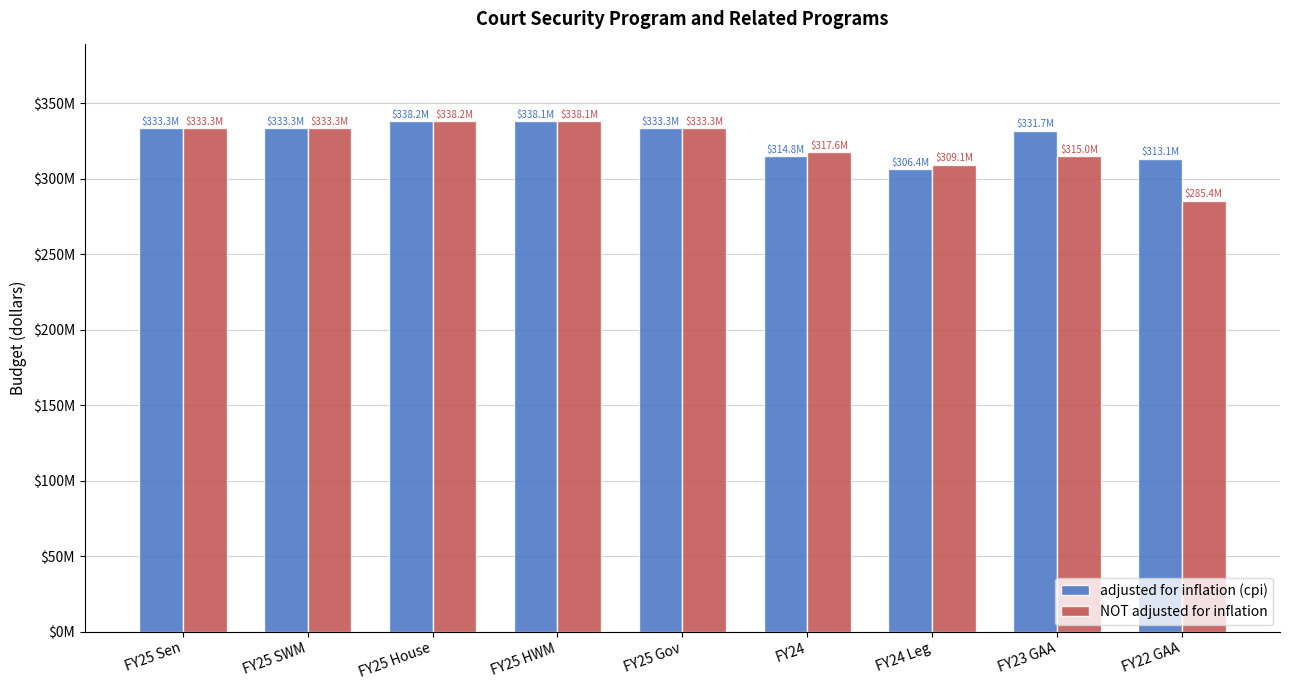

Which series has the largest total across all categories?

adjusted for inflation (cpi)